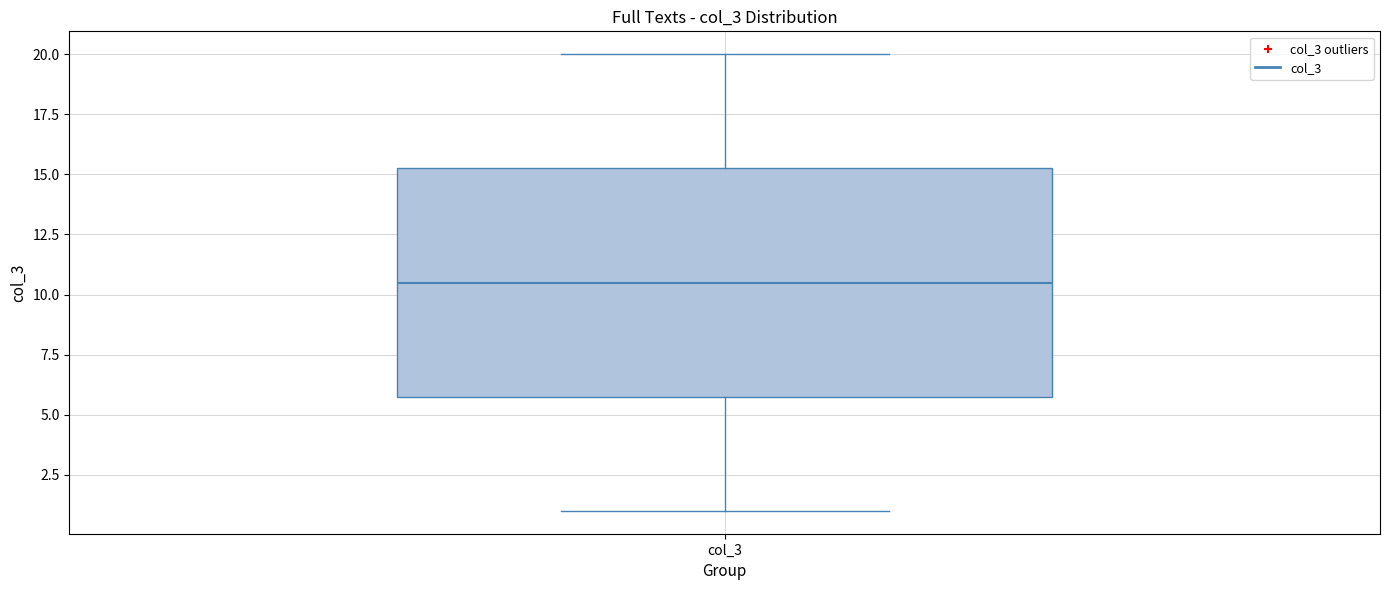

Transcribe this box plot: give where the median line is, the range the box spans, and where the two whiskers end, as read against the y-axis. The values are not printed on the chart, so give them approximately, as read against the axis.

median 10.5, box 6.0 to 15.5, whiskers 1.0 to 20.0